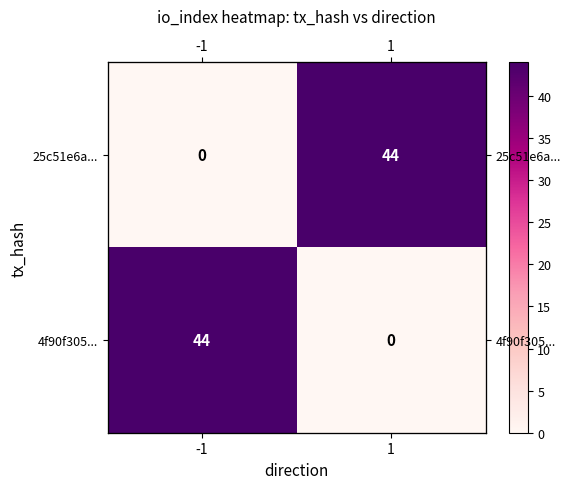

At 1, list the series in order from smallest to largest.

4f90f305..., 25c51e6a...